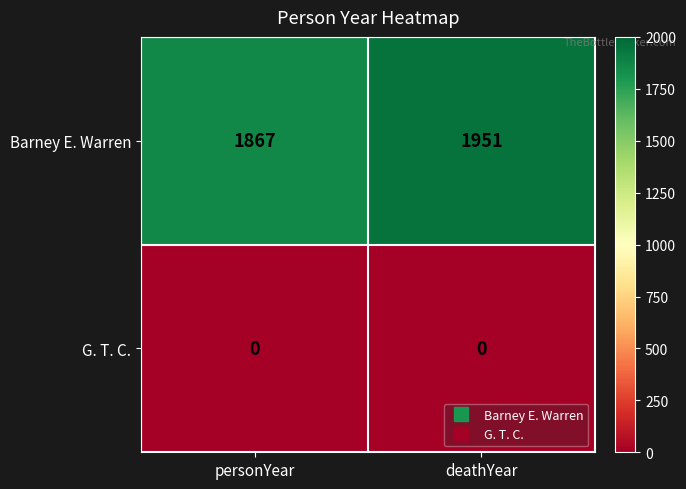

Reading right to left, what are all the values shown in this chart?

Barney E. Warren: 1951	1867
G. T. C.: 0	0